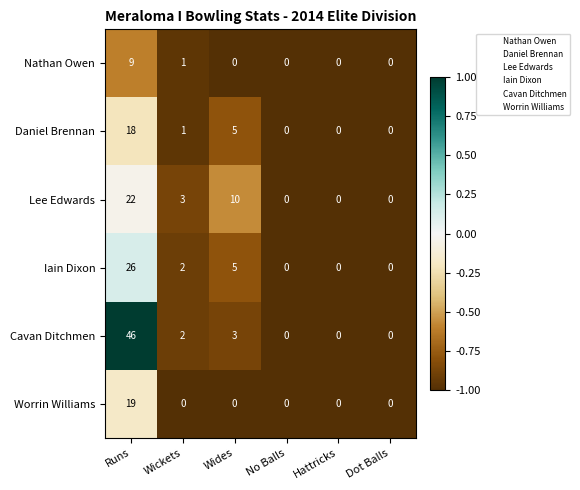

Is it true that Cavan Ditchmen equals -17 at Hattricks?

False